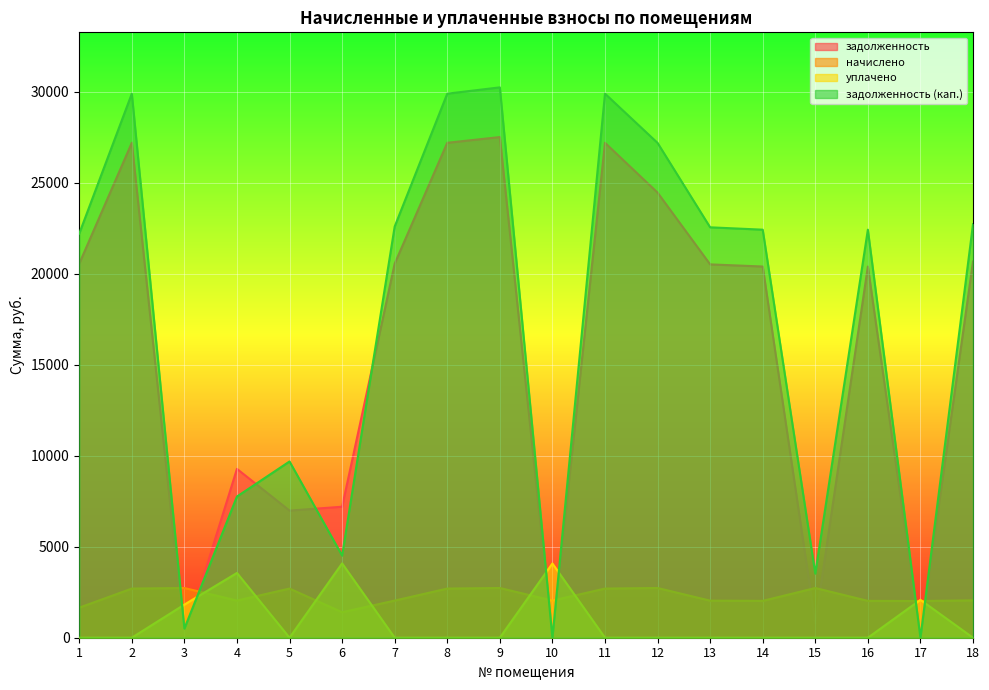

Rank the series by their maximum value, from lowest to highest.

начислено, уплачено, задолженность, задолженность (кап.)